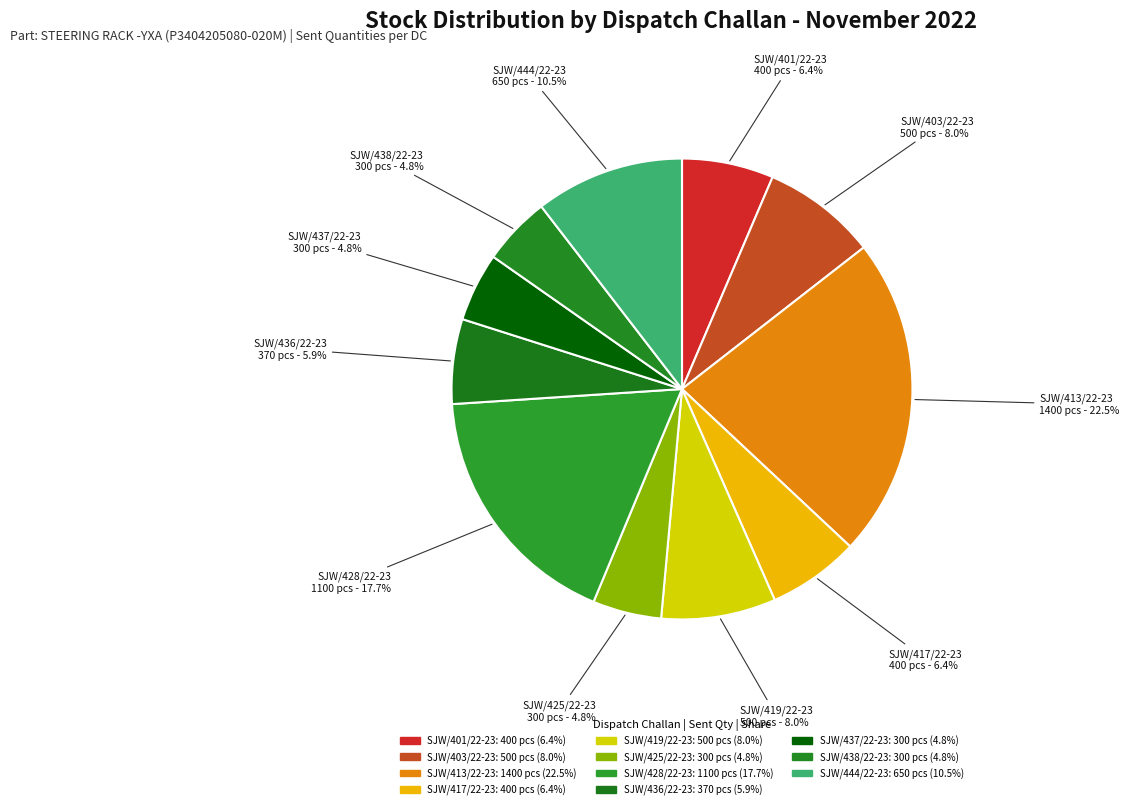

What is the change in value from SJW/413/22-23 to SJW/444/22-23?

-750